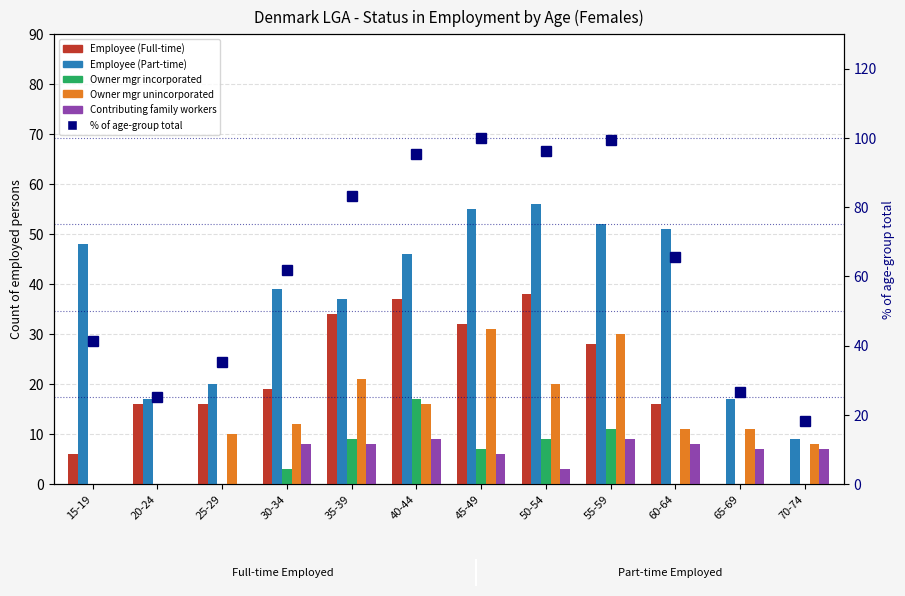

How many groups of bars are there?

12